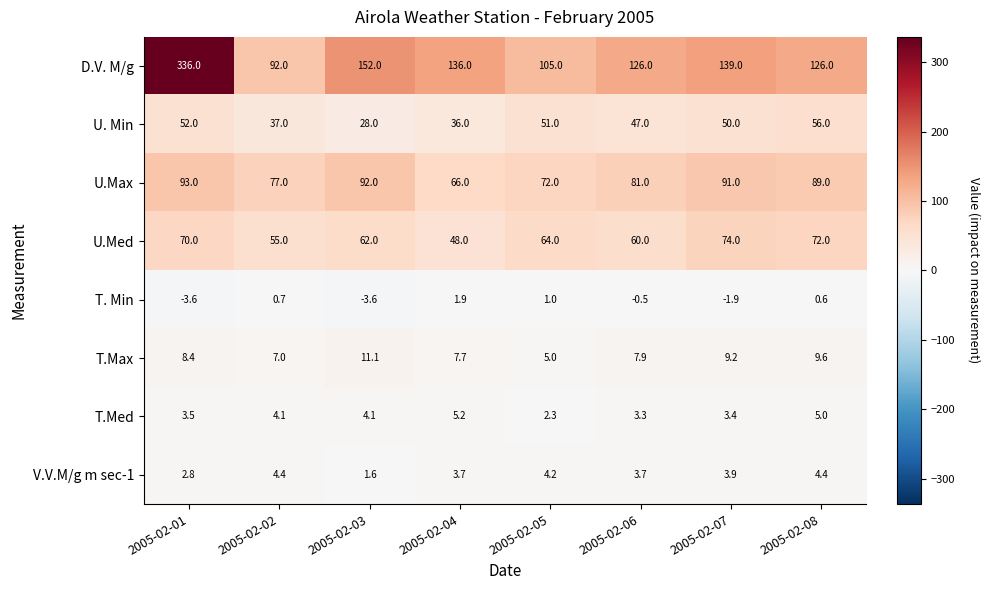

What is the difference between the U.Max values at 2005-02-08 and 2005-02-06?

8.0